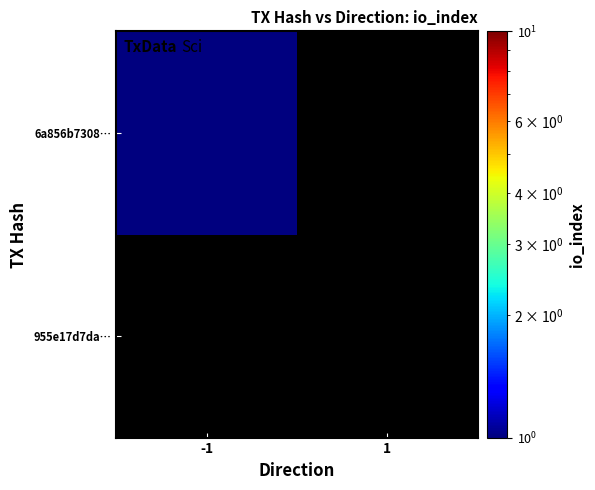

Which series has the largest range (max minus min)?

6a856b7308…